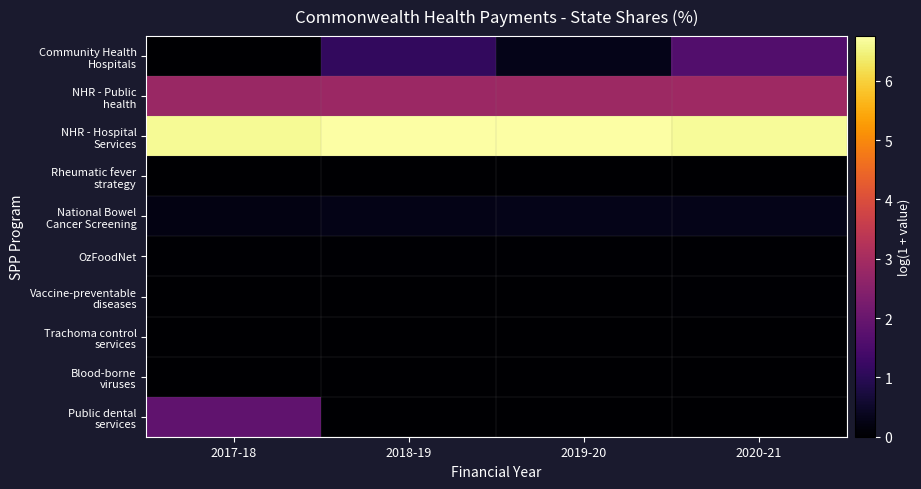

At which category is the sum across all series the highest?

2017-18